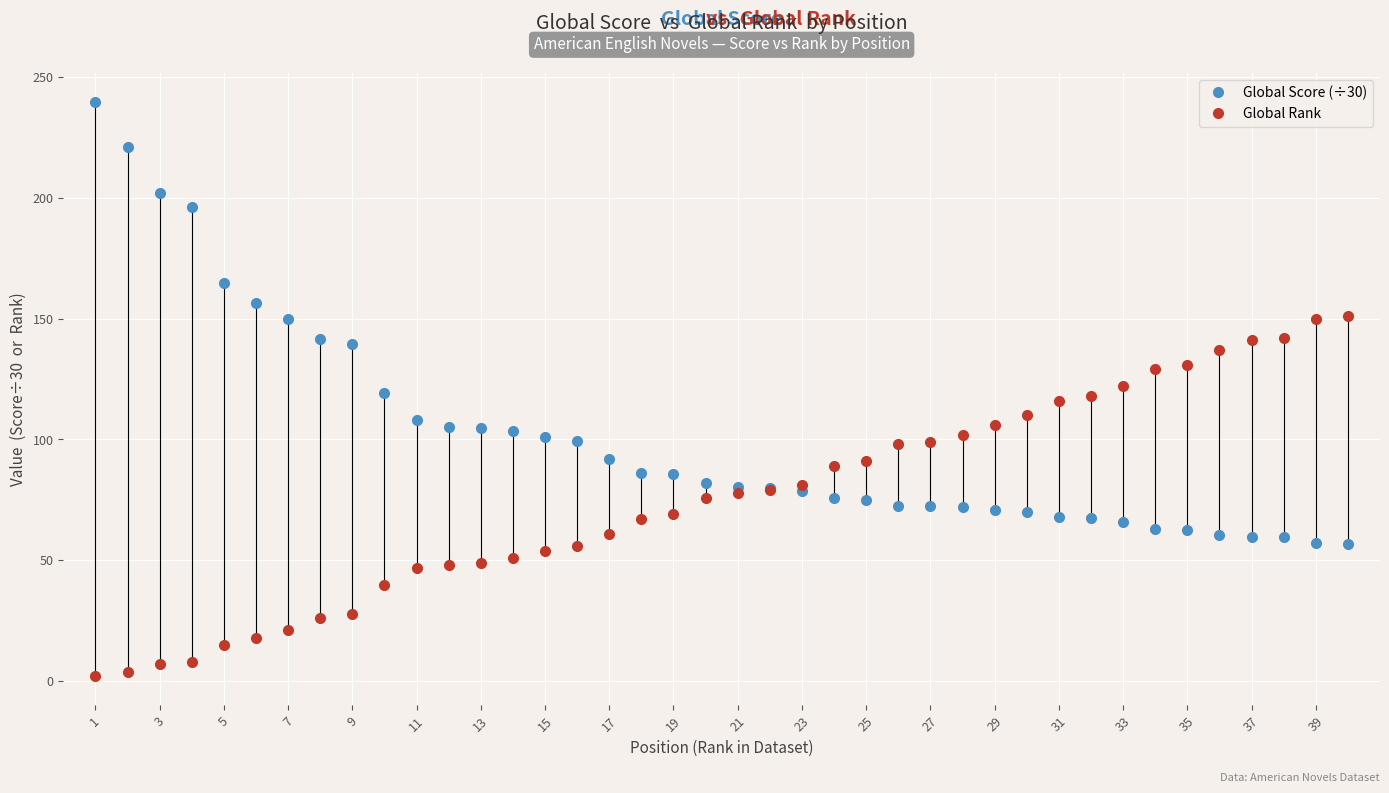

Which series has the largest total across all categories?

Global Score (÷30)